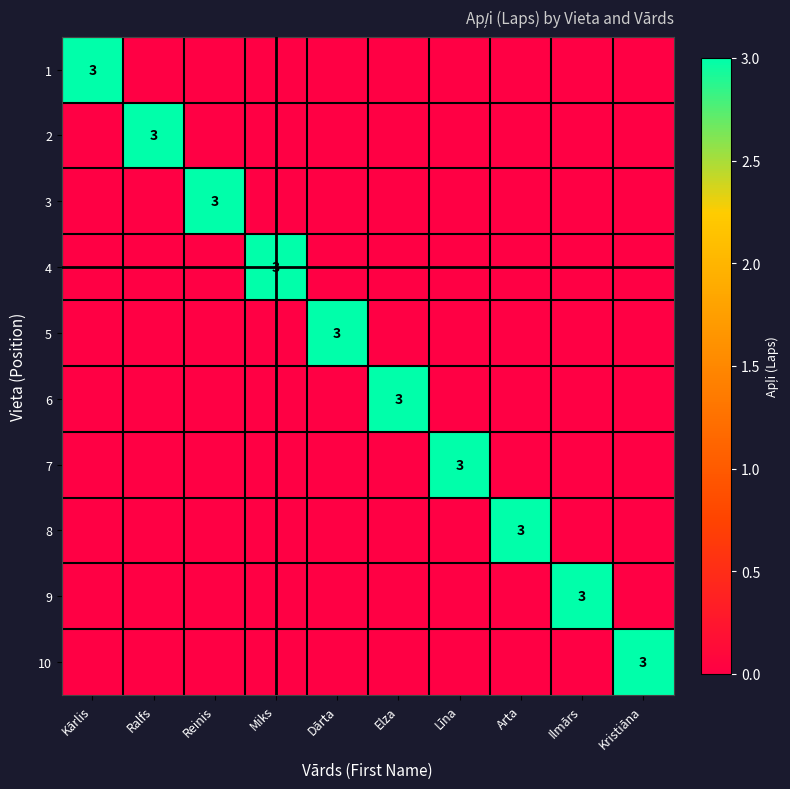

Is it true that 1 equals 3 at Kārlis?

True